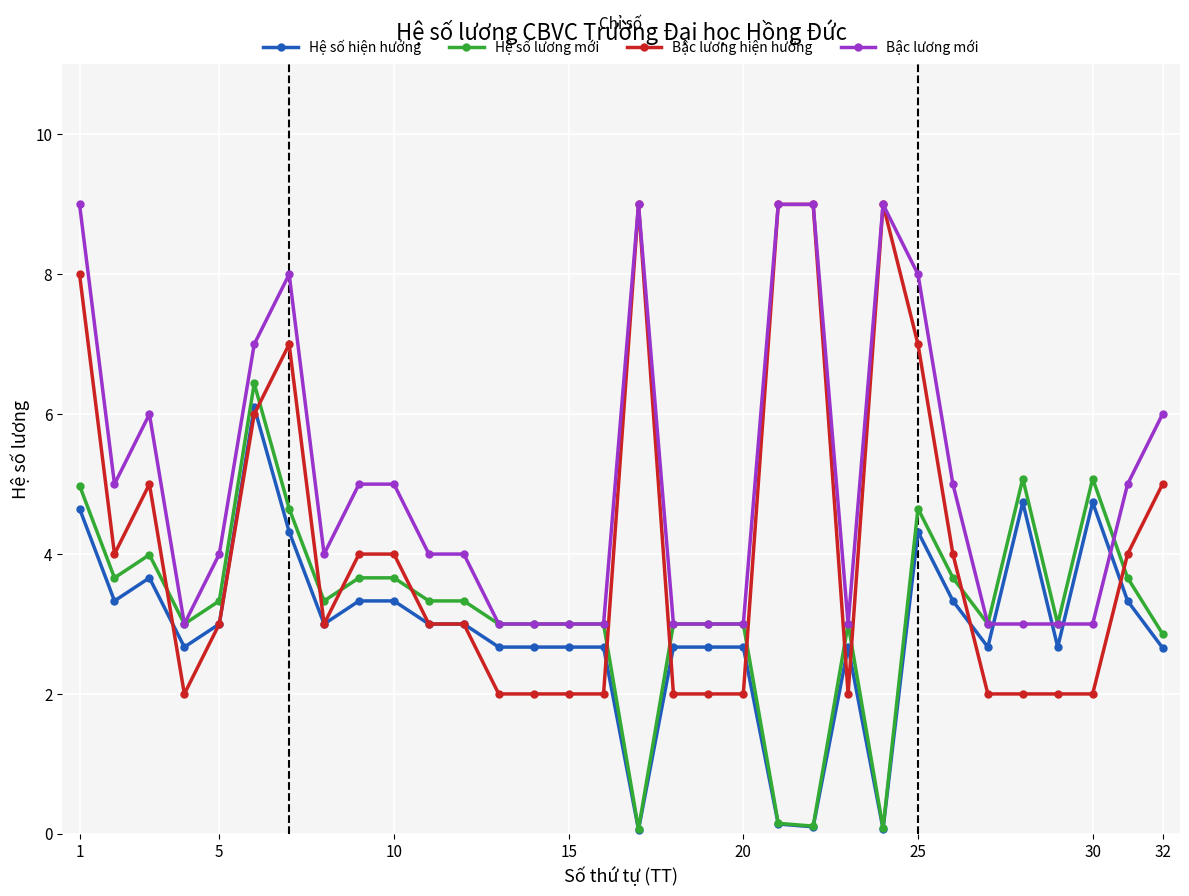

Which series has the largest range (max minus min)?

Bậc lương hiện hưởng